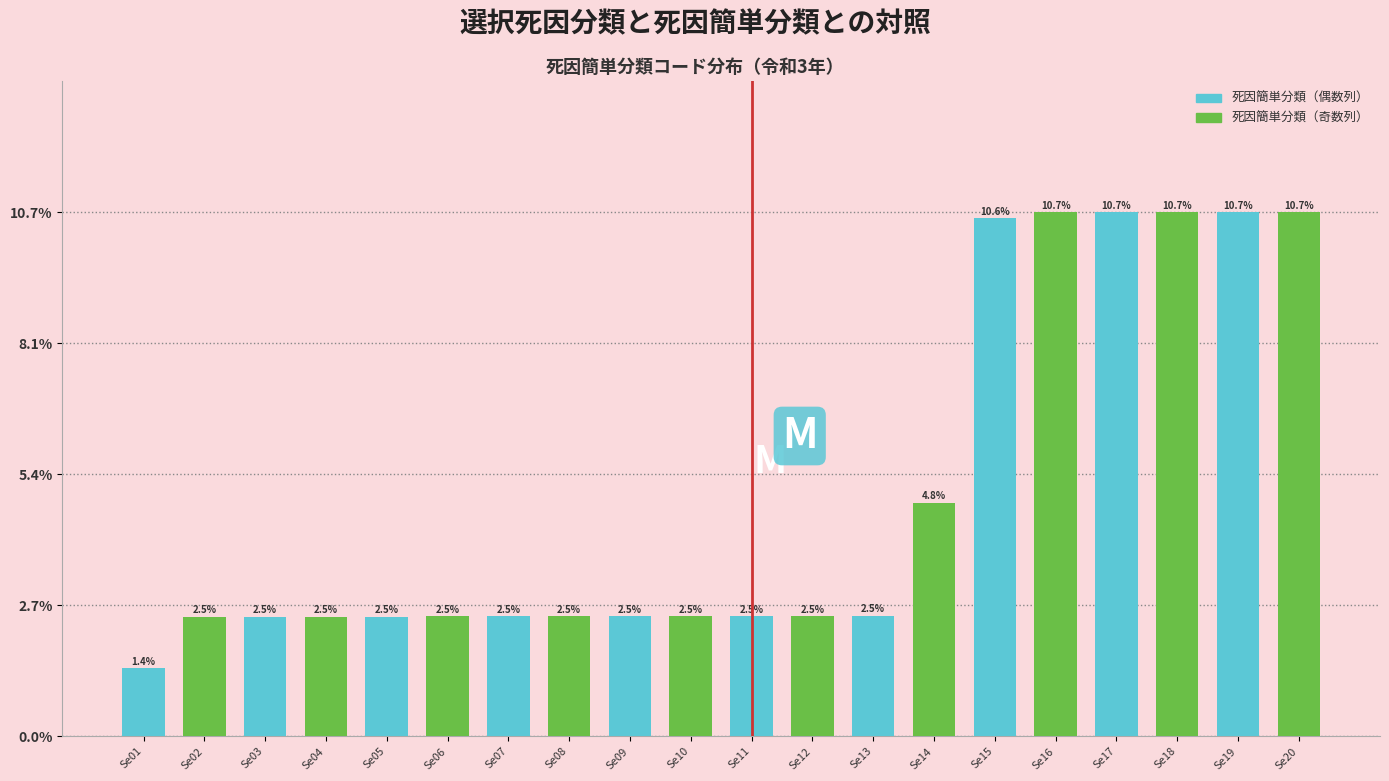

Reading left to right, list all the values displayed in this chart.

1.4	2.5	2.5	2.5	2.5	2.5	2.5	2.5	2.5	2.5	2.5	2.5	2.5	4.8	10.6	10.7	10.7	10.7	10.7	10.7